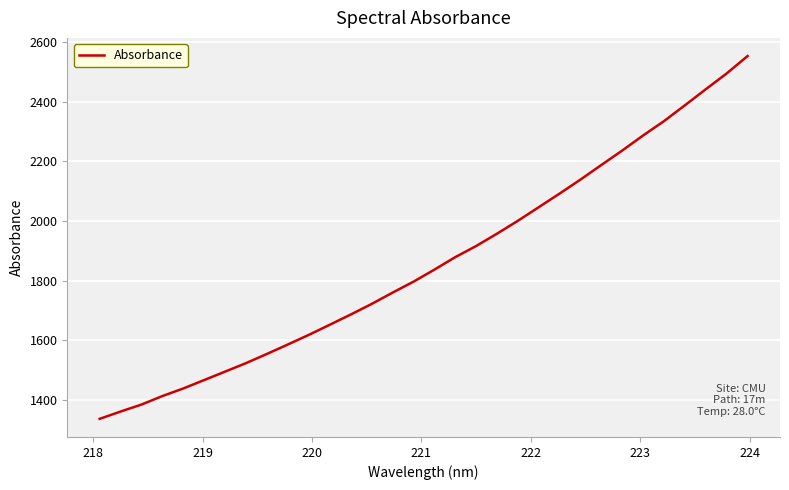

What is the difference between the maximum and minimum values?

1216.5